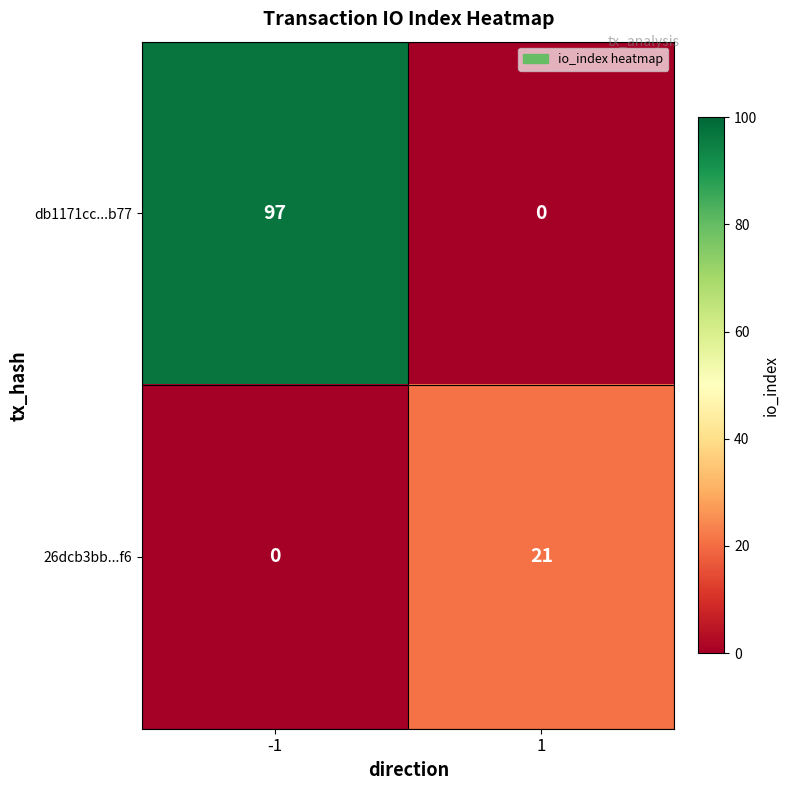

Count the number of data series in this chart.

2